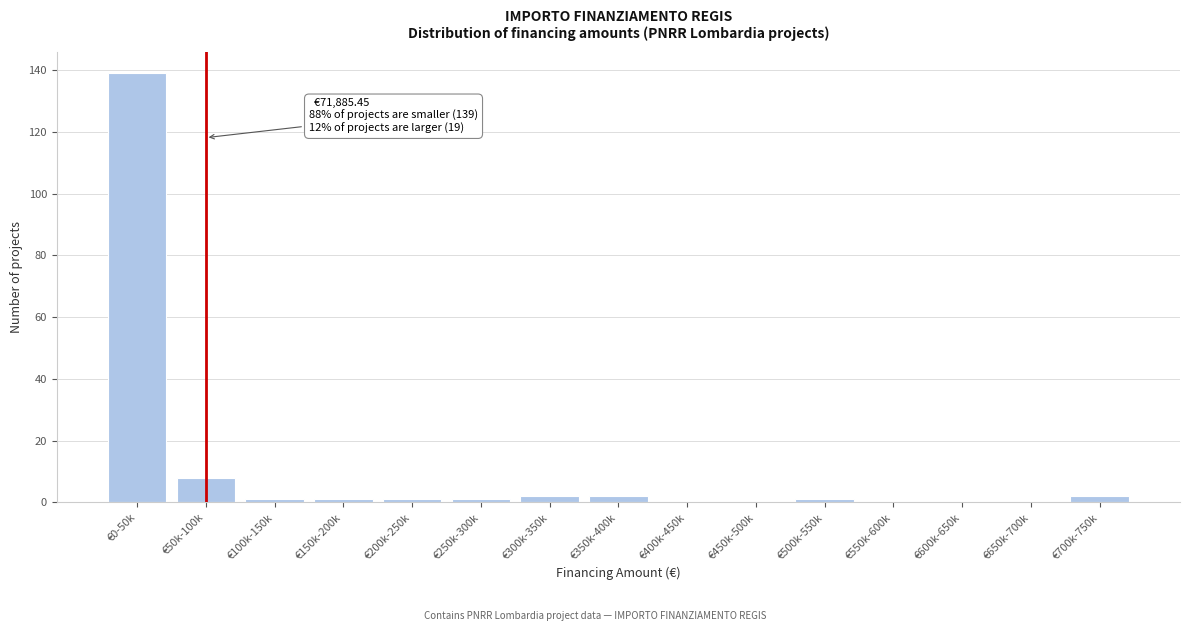

Reading left to right, extract all data points from this chart.

€0-50k=139	€50k-100k=8	€100k-150k=1	€150k-200k=1	€200k-250k=1	€250k-300k=1	€300k-350k=2	€350k-400k=2	€400k-450k=0	€450k-500k=0	€500k-550k=1	€550k-600k=0	€600k-650k=0	€650k-700k=0	€700k-750k=2